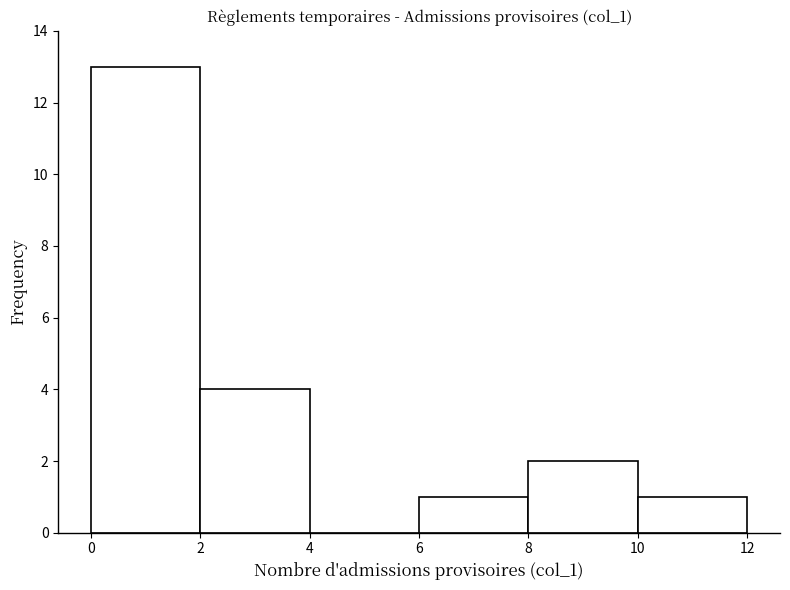

What is the height of the bar covering 8 to 10 on the x-axis? The values are not printed on the chart, so give them approximately, as read against the axis.

2